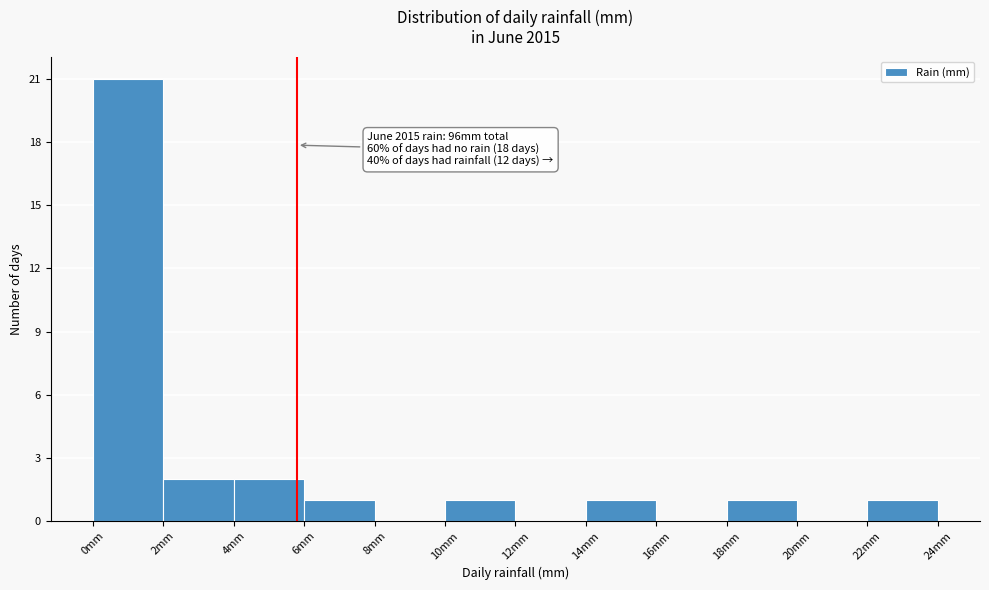

Over which range of the x-axis is the bar tallest?

0 to 2